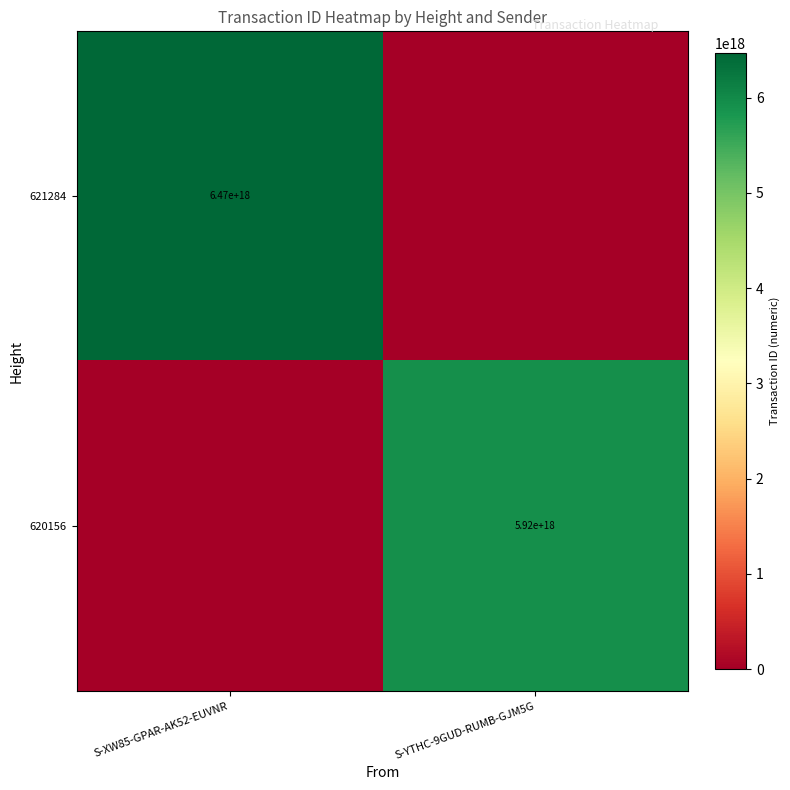

The 621284 series shows 6470000000000000000 at S-XW85-GPAR-AK52-EUVNR. True or false?

True